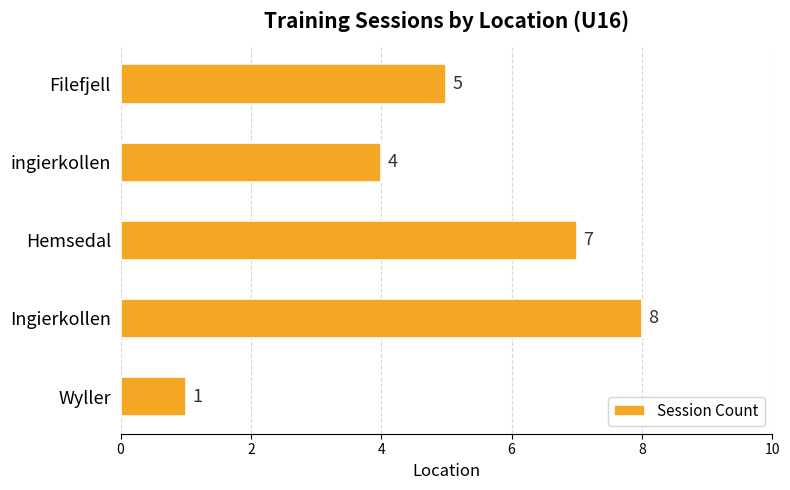

What is the maximum value shown in the chart?

8